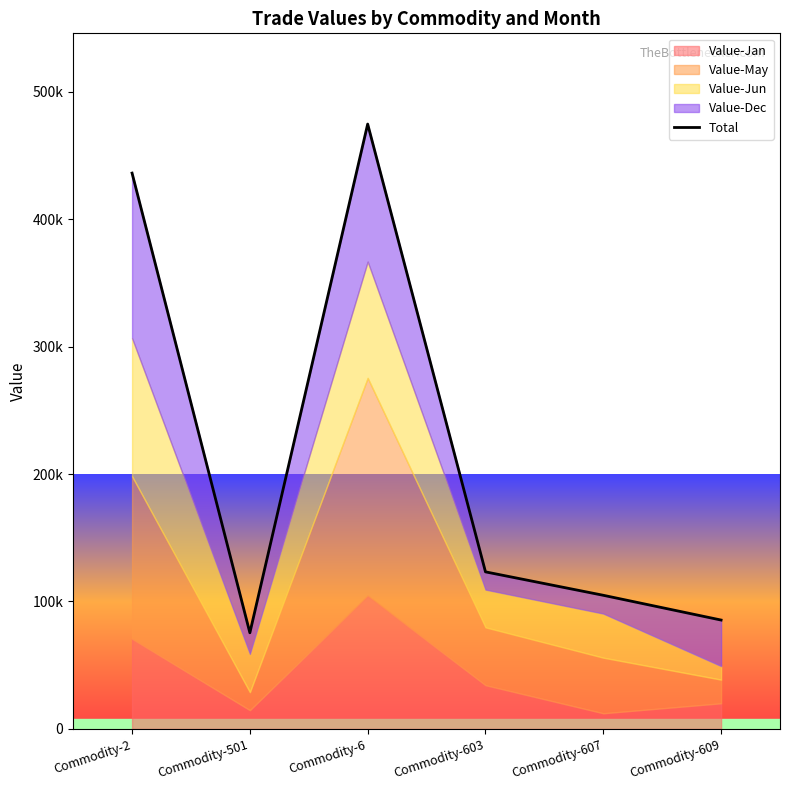

What position from the left is Commodity-2?

1